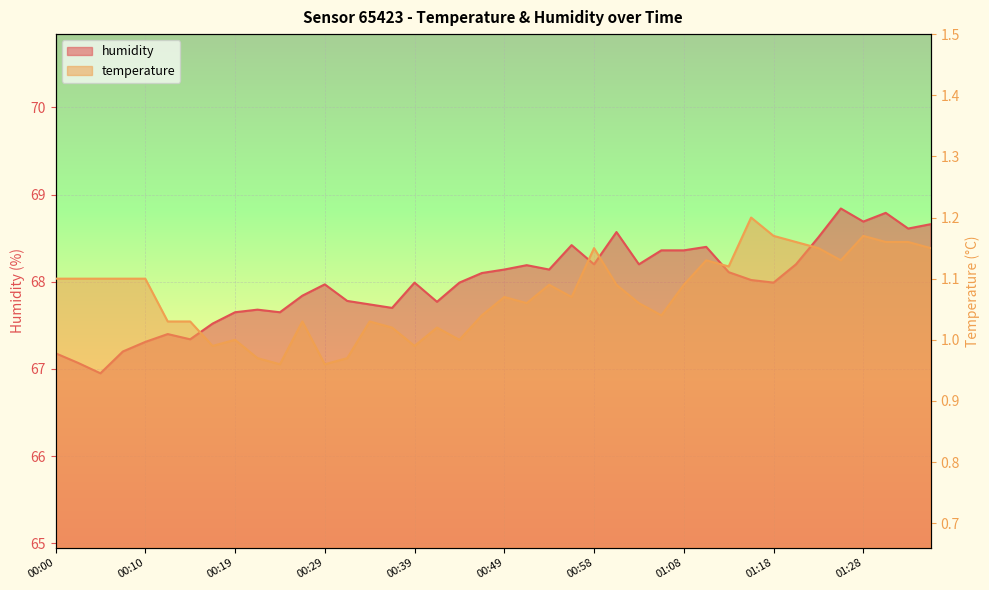

Read the temperature value at 00:36.

1.0